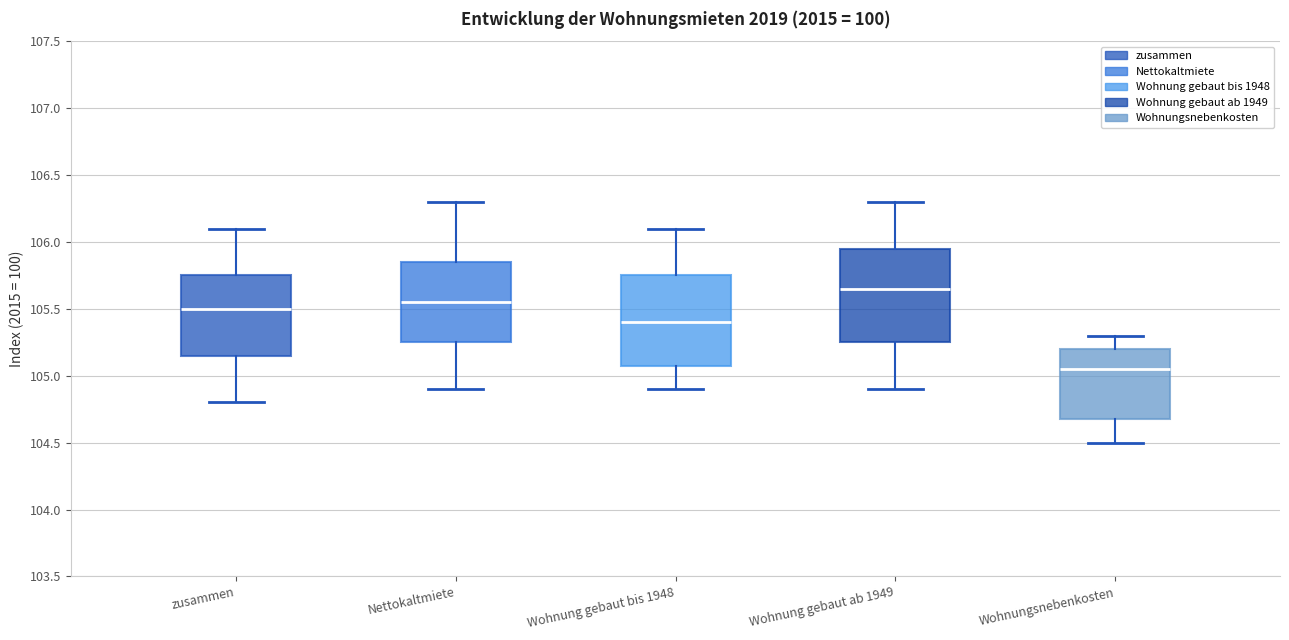

Where does the lower whisker of the box for Wohnung gebaut bis 1948 end on the y-axis? The values are not printed on the chart, so give them approximately, as read against the axis.

104.90